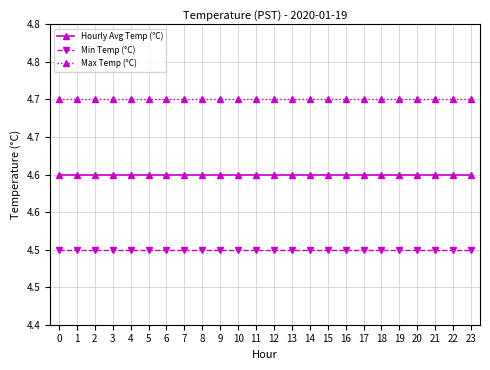

What are all the series names shown in the legend?

Hourly Avg Temp (°C), Min Temp (°C), Max Temp (°C)